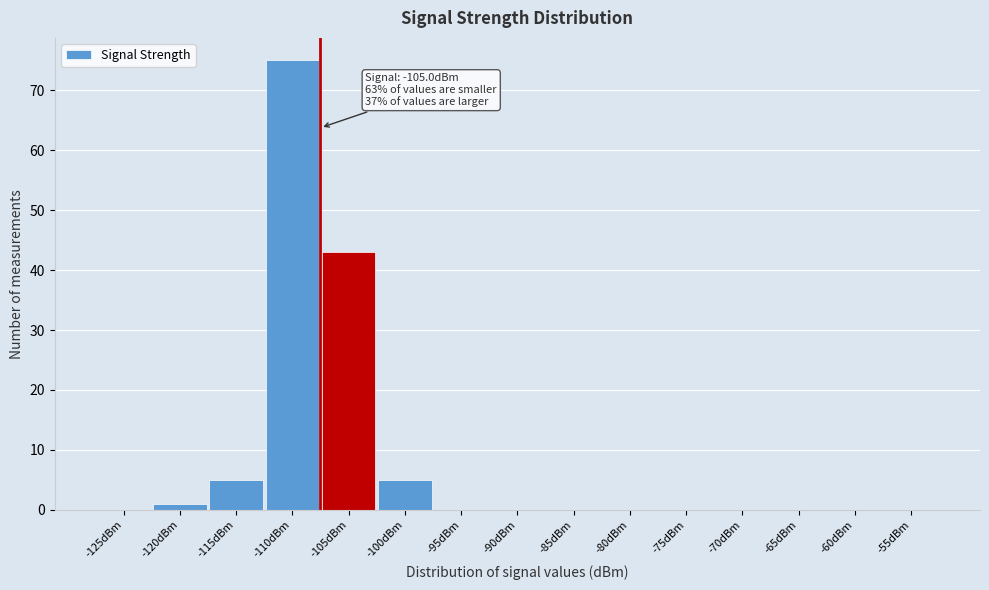

Reading left to right, extract all data points from this chart.

-125dBm=0	-120dBm=1	-115dBm=5	-110dBm=75	-105dBm=43	-100dBm=5	-95dBm=0	-90dBm=0	-85dBm=0	-80dBm=0	-75dBm=0	-70dBm=0	-65dBm=0	-60dBm=0	-55dBm=0